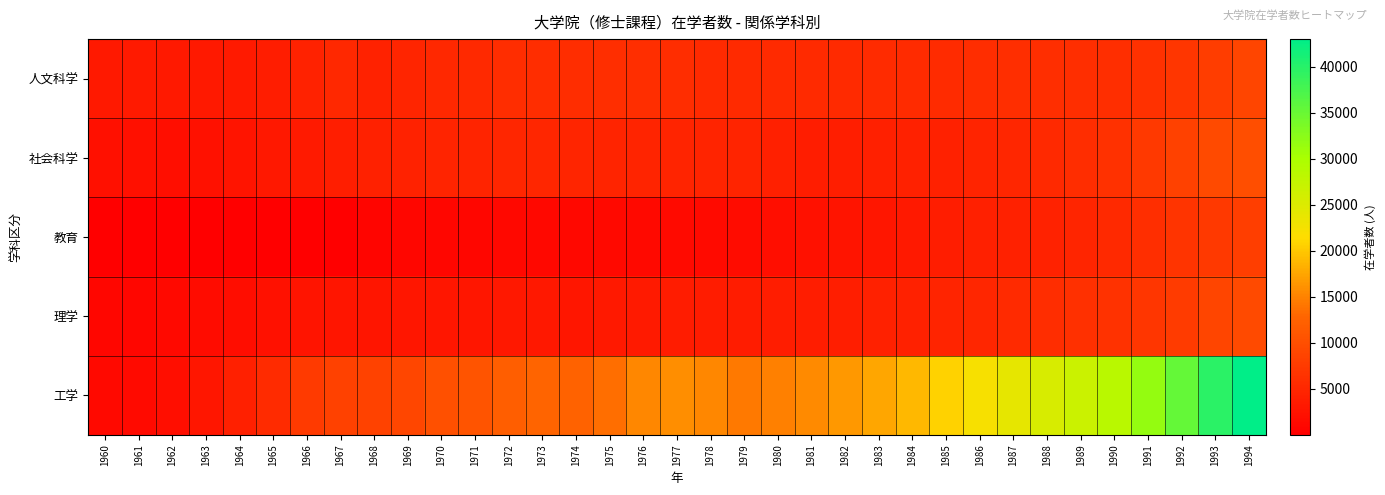

At which category is the sum across all series the highest?

1994